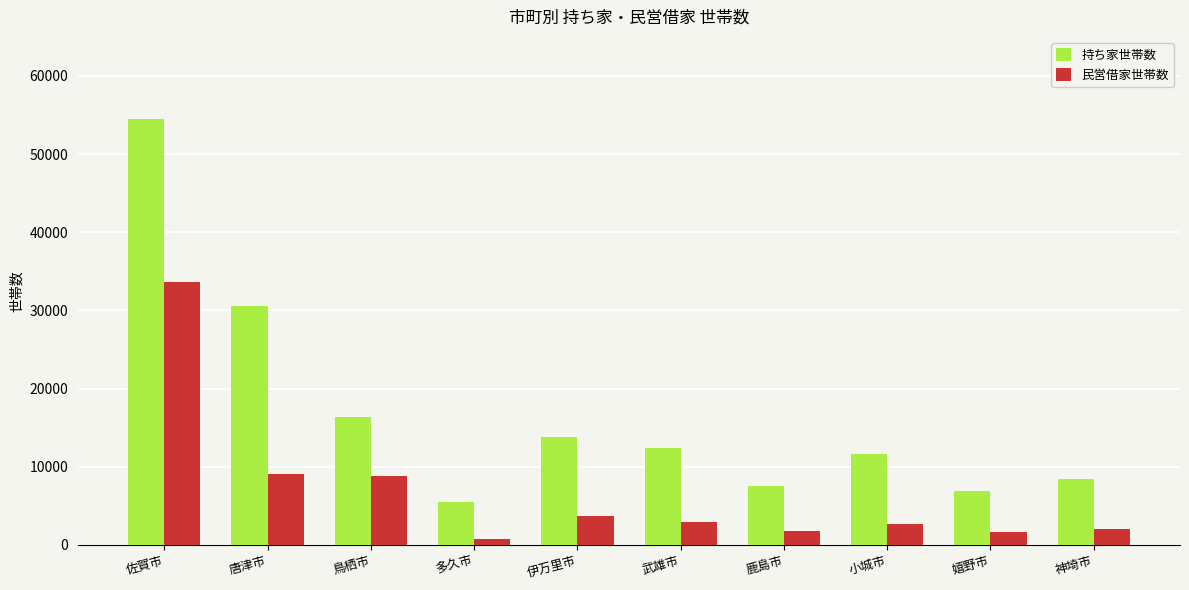

At 佐賀市, list the series in order from largest to smallest.

持ち家世帯数, 民営借家世帯数